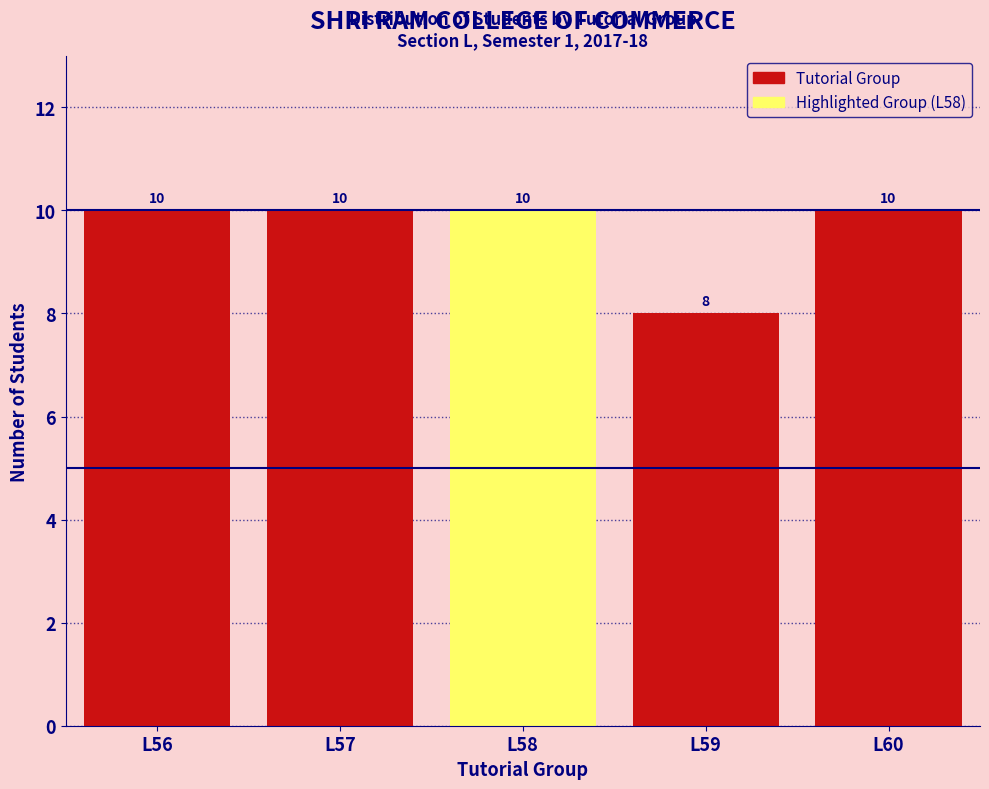

Reading left to right, what are all the values shown in this chart?

L56=10	L57=10	L58=10	L59=8	L60=10